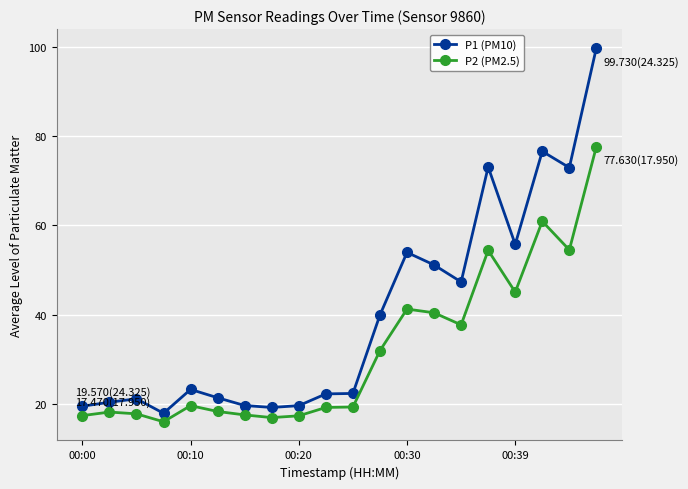

True or false: P2 (PM2.5) and P1 (PM10) intersect in this chart.

False